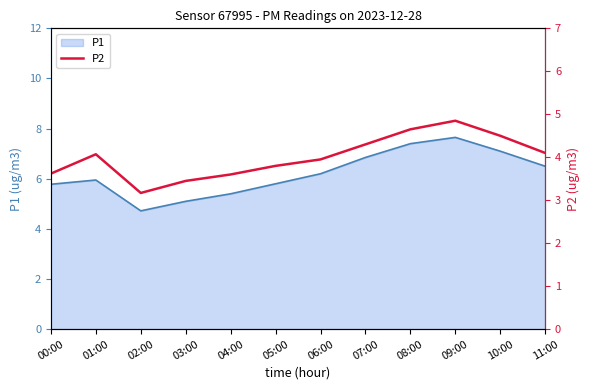

How many interior local valleys (lower than both neighbors) does the data have?

1